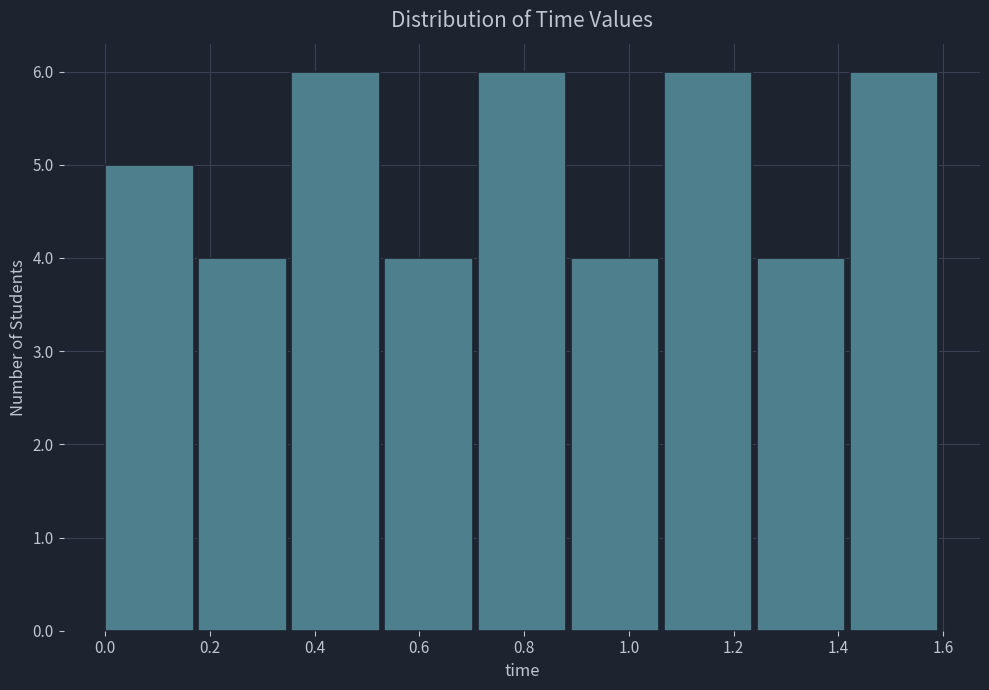

Reading left to right, list every bar in this chart as the range it spans on the x-axis followed by its height. Neither the bar edges nor the heights are printed on the chart, so give them approximately, as read against the axes.

0.00 to 0.18: 5
0.18 to 0.36: 4
0.36 to 0.54: 6
0.54 to 0.72: 4
0.72 to 0.88: 6
0.88 to 1.06: 4
1.06 to 1.24: 6
1.24 to 1.42: 4
1.42 to 1.60: 6